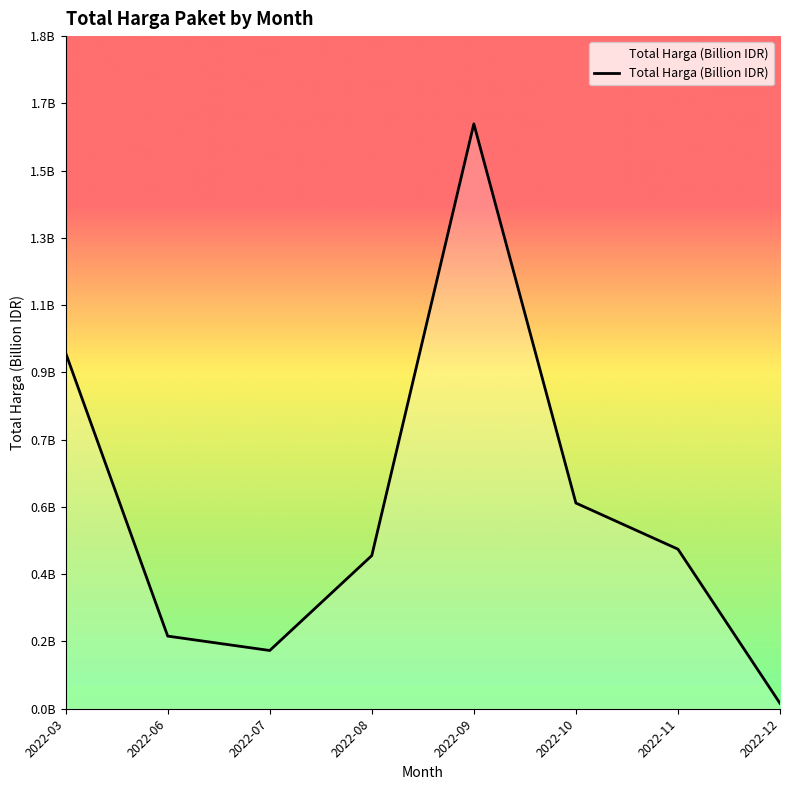

Which has a higher value, 2022-09 or 2022-03?

2022-09